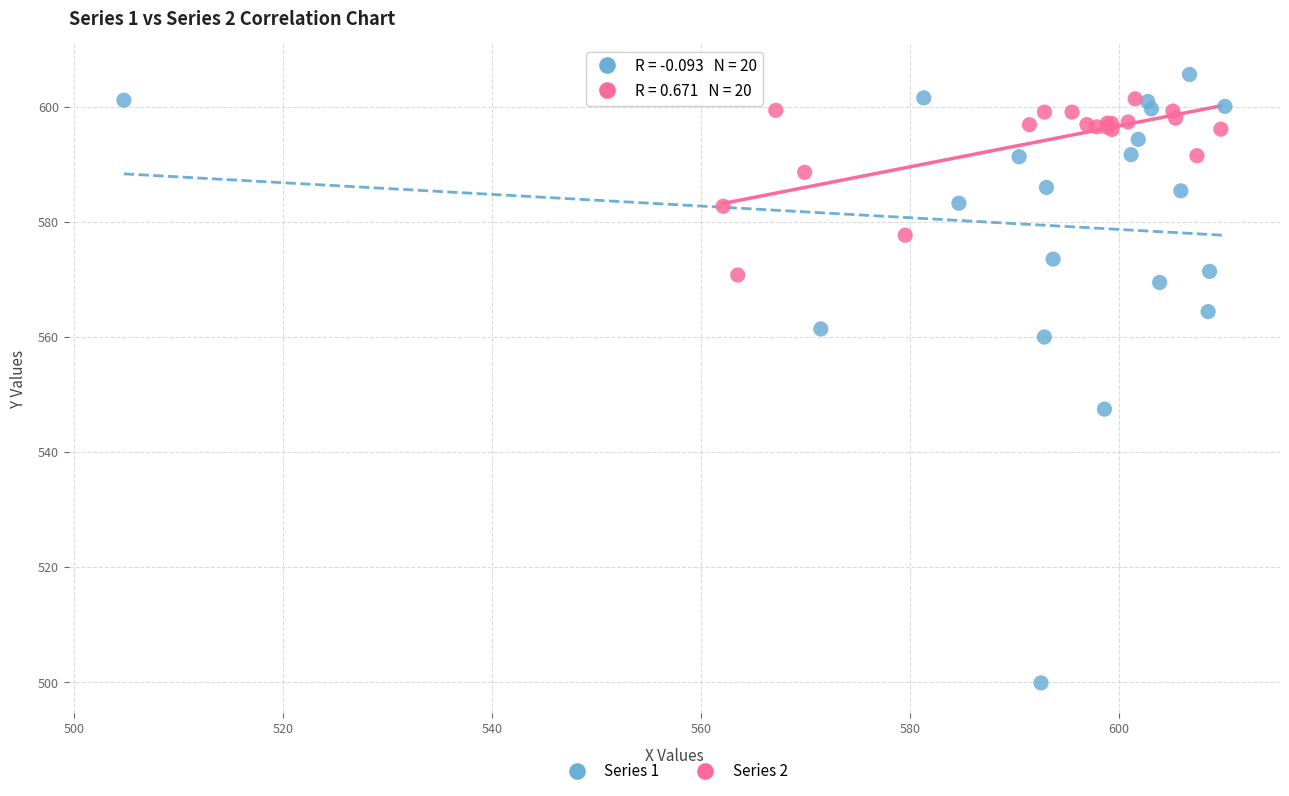

Which series reaches the minimum Y coordinate?

Series 1